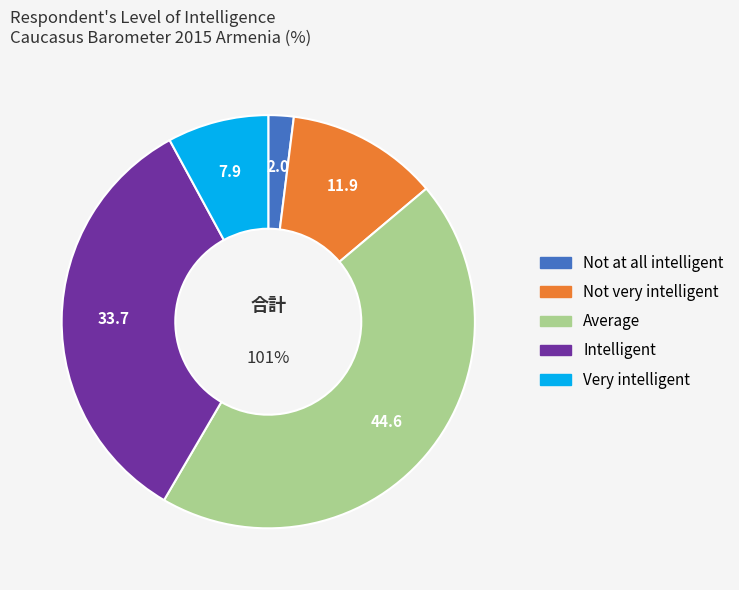

To the nearest percent, what is the difference between the Not at all intelligent and Very intelligent slice percentages?

6%